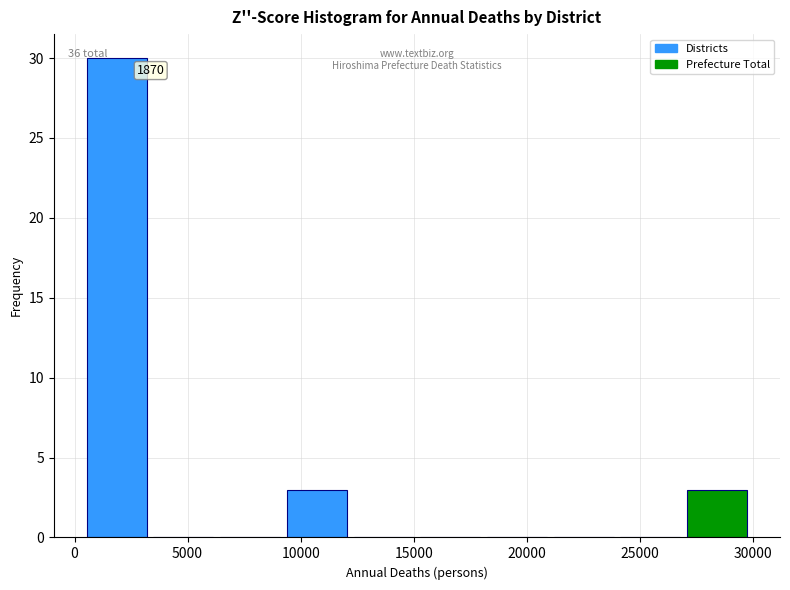

Over which range of the x-axis is the bar tallest?

500 to 3500